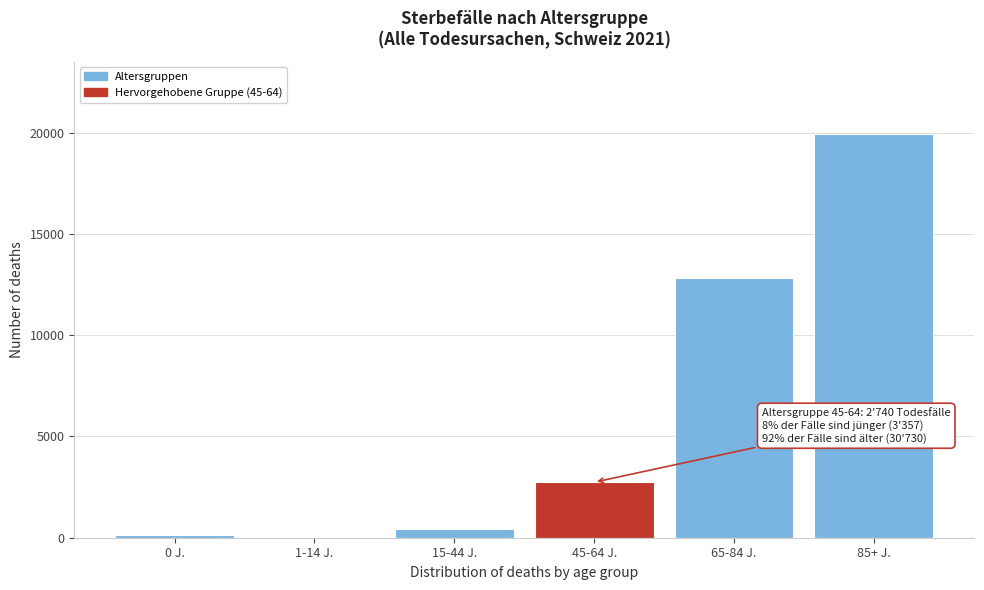

Is it true that the value at 45-64 J. is 1792?

False